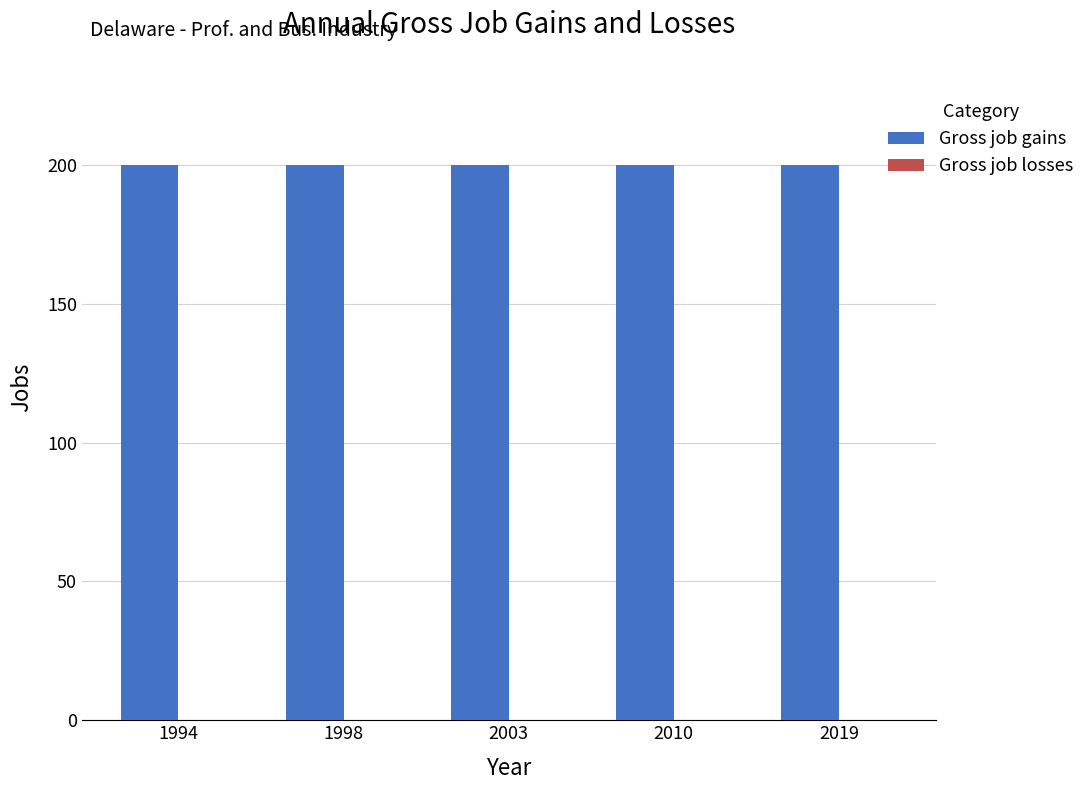

At which label does Gross job losses reach its peak?

1994